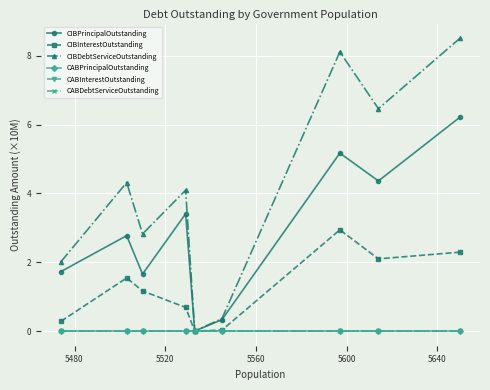

True or false: CABDebtServiceOutstanding and CABInterestOutstanding cross at least once.

False